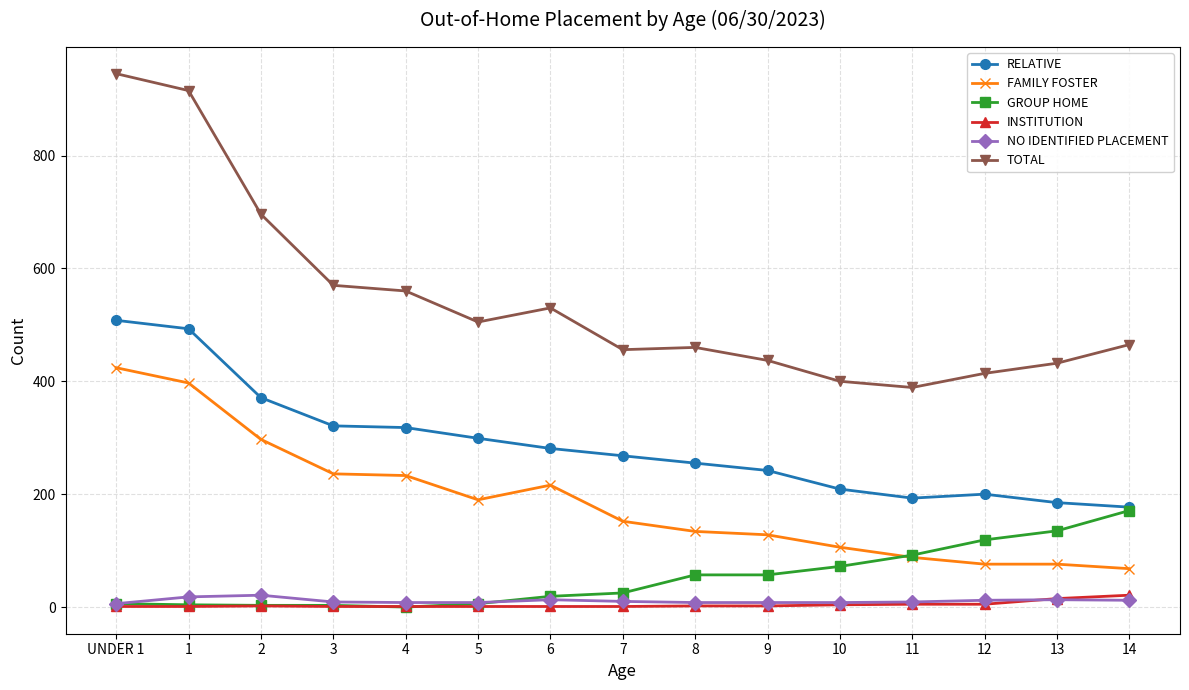

What is the label of the 3rd point from the right?

12